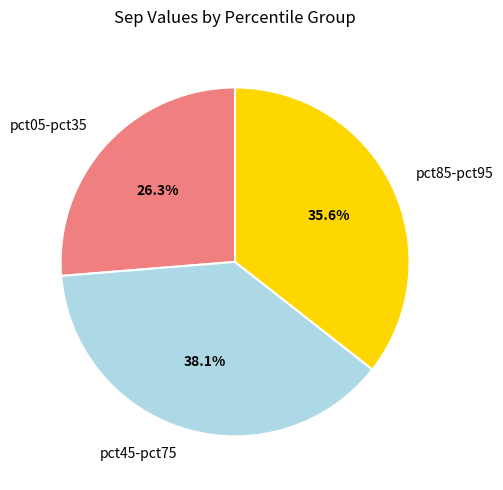

Count the number of slices in the pie.

3